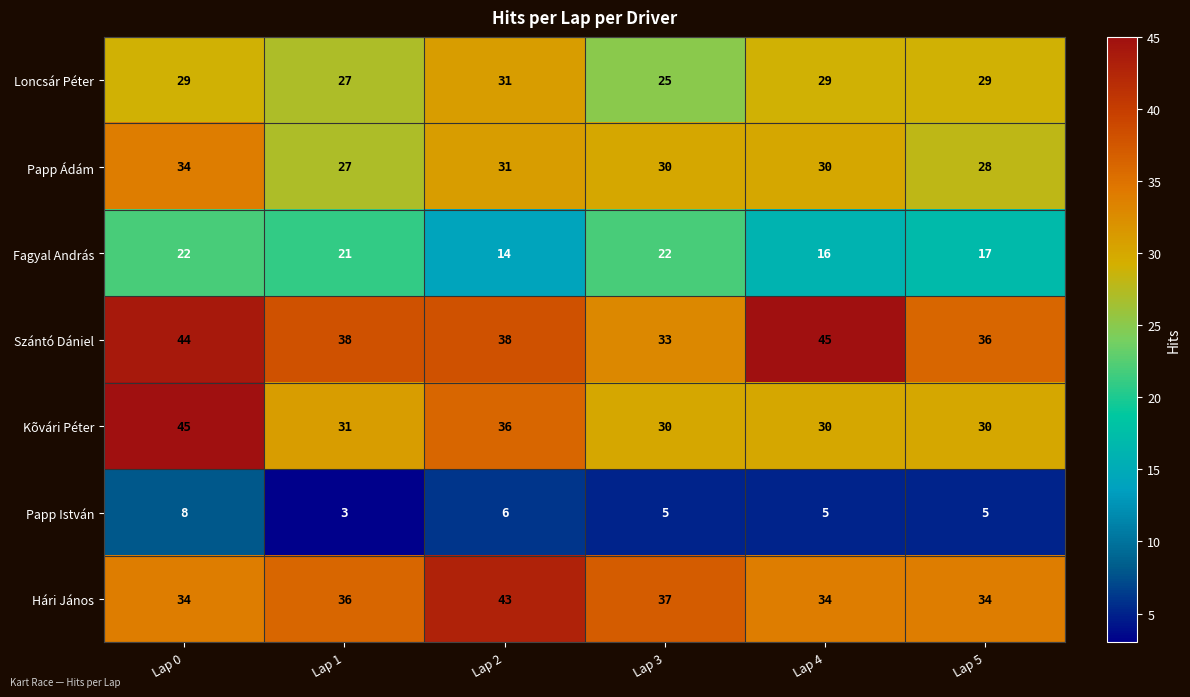

What is the minimum value shown in the chart?

3